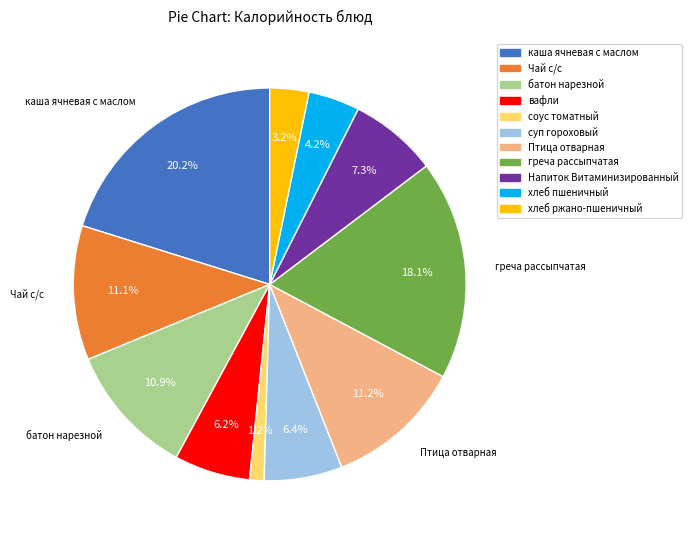

Does хлеб ржано-пшеничный account for over 50% of the chart?

No